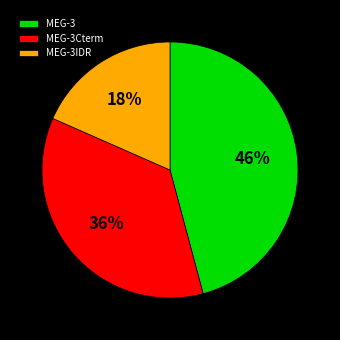

Rank the categories by value from highest to lowest.

MEG-3, MEG-3Cterm, MEG-3IDR